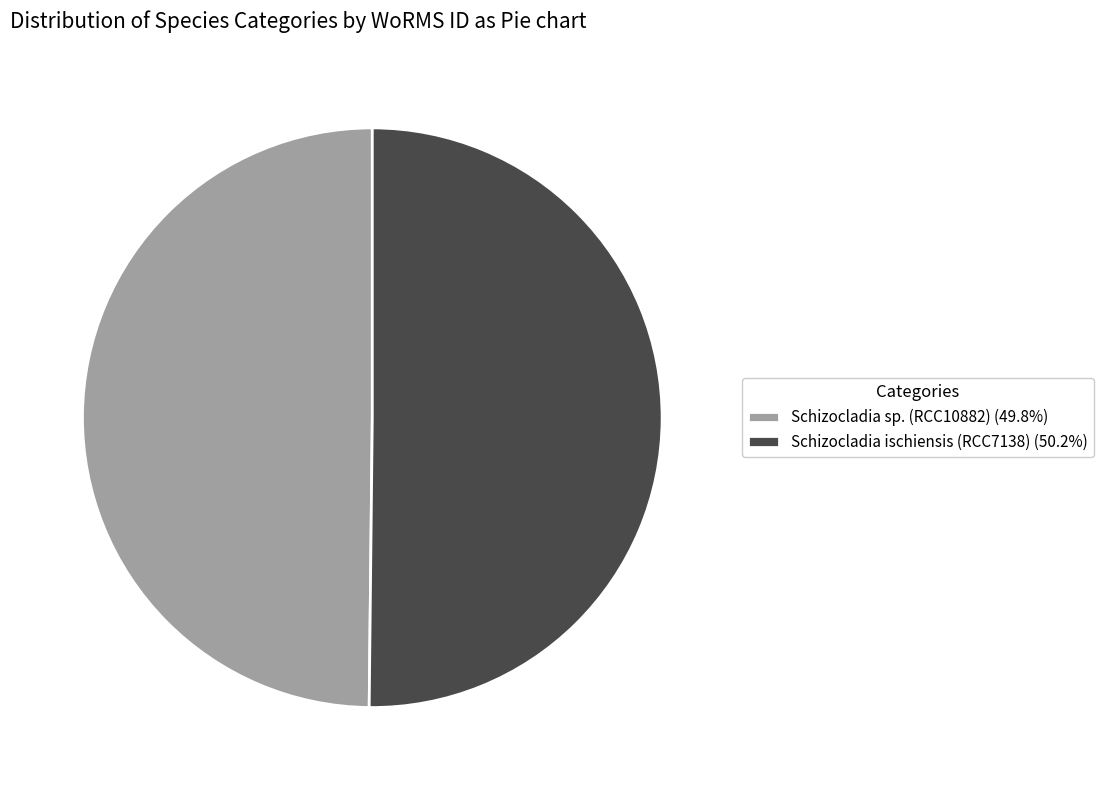

What is the ratio of the value at Schizocladia ischiensis (RCC7138) (50.2%) to the value at Schizocladia sp. (RCC10882) (49.8%)?

1.0